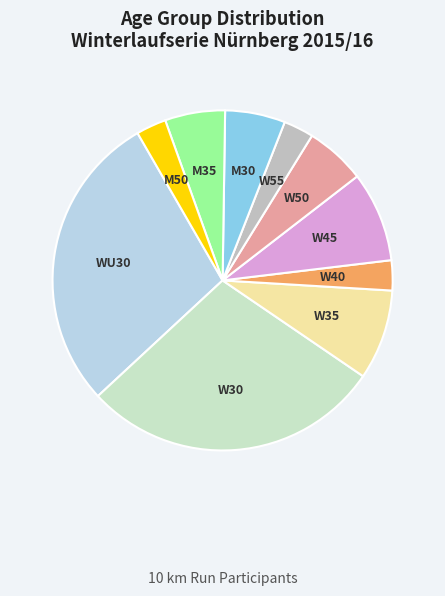

What is the largest slice in the pie chart?

WU30